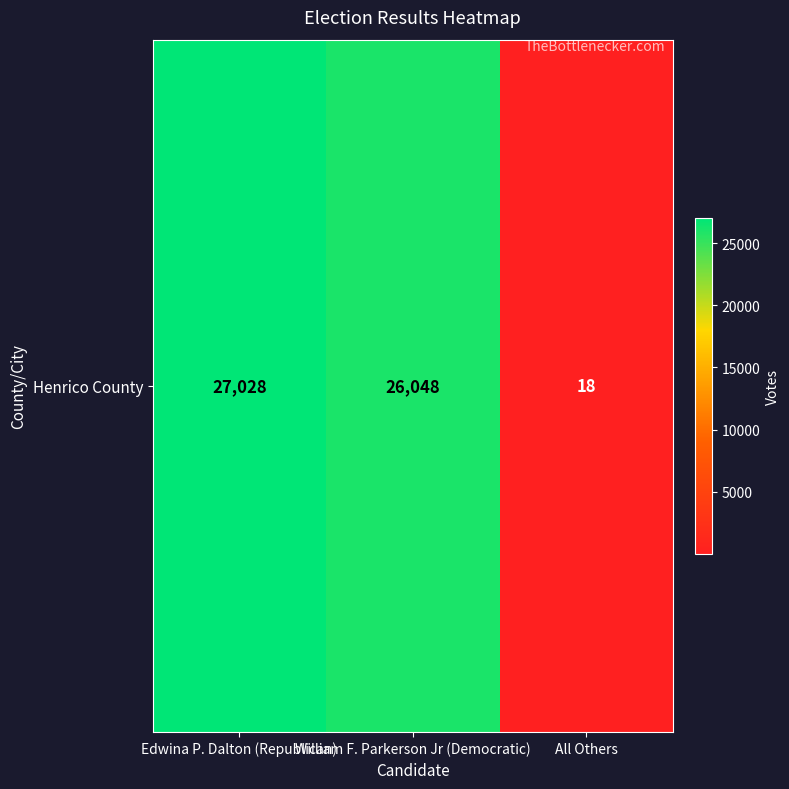

Where does the data first go above 26048?

Edwina P. Dalton (Republican)